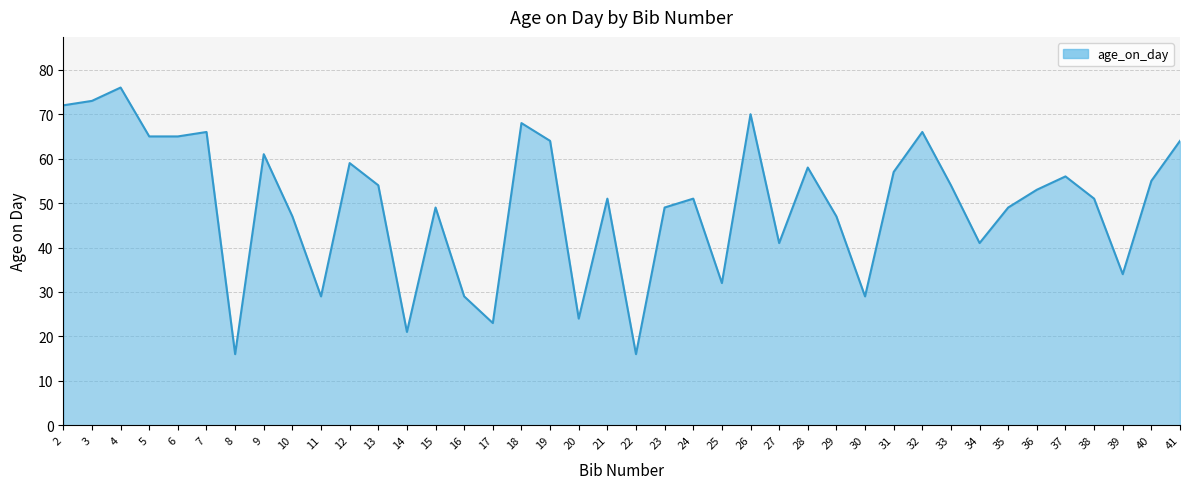

What is the greatest value displayed?

76